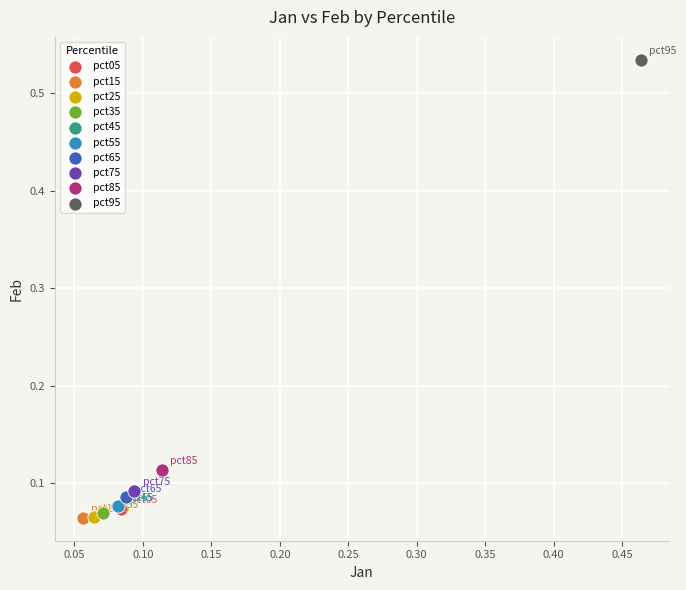

What are all the series names shown in the legend?

pct05, pct15, pct25, pct35, pct45, pct55, pct65, pct75, pct85, pct95